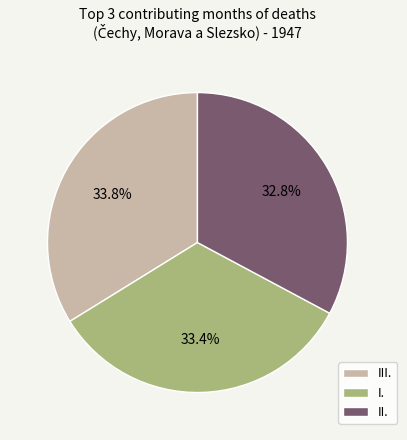

True or false: III. accounts for 23% of the total.

False